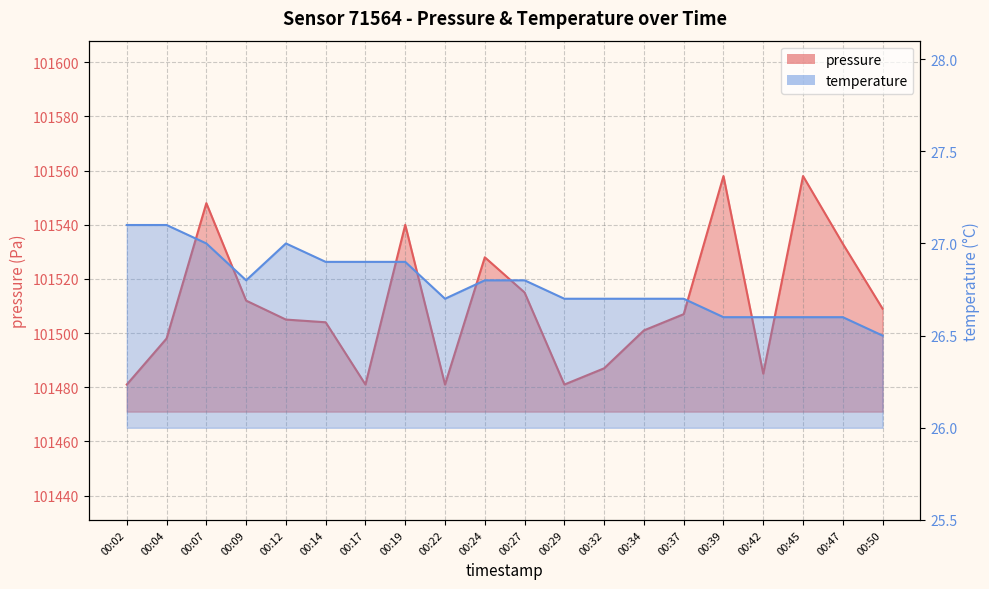

How many temperature values are between 26 and 27?

18